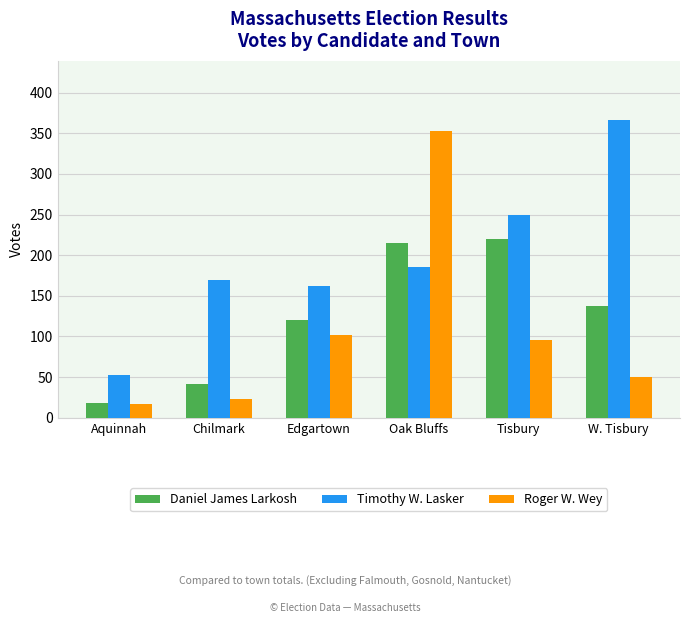

What value does the Roger W. Wey series have at Aquinnah?

17